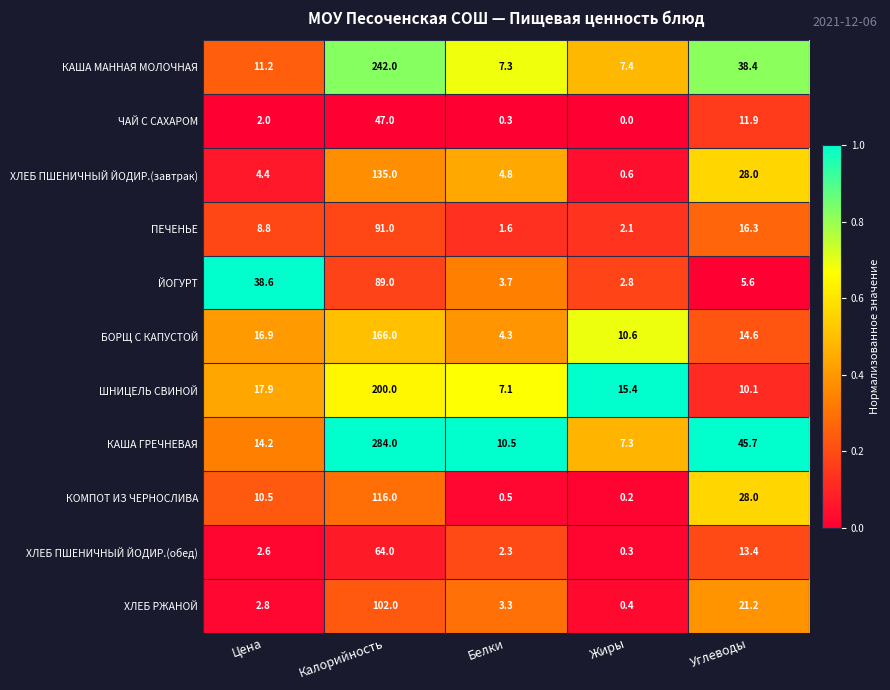

At which category does the chart reach its minimum across all series?

Жиры